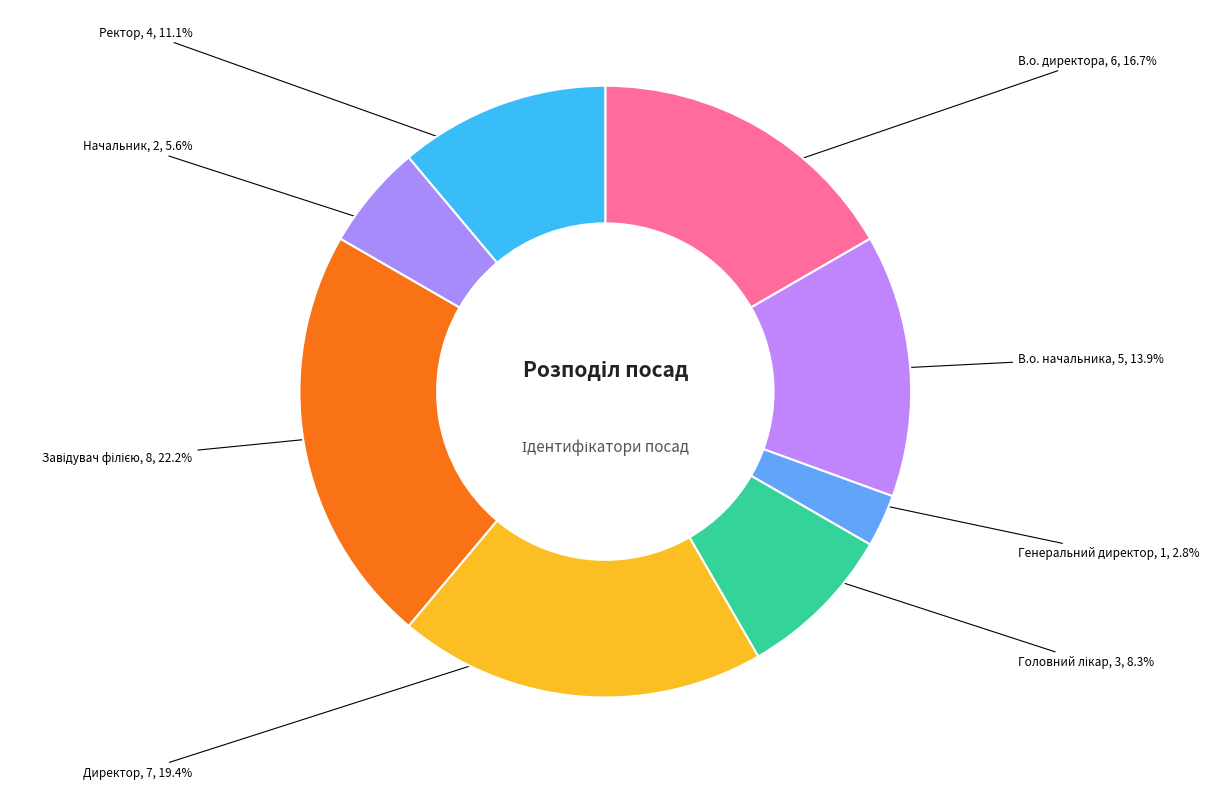

Between Начальник and В.о. начальника, which is larger?

В.о. начальника